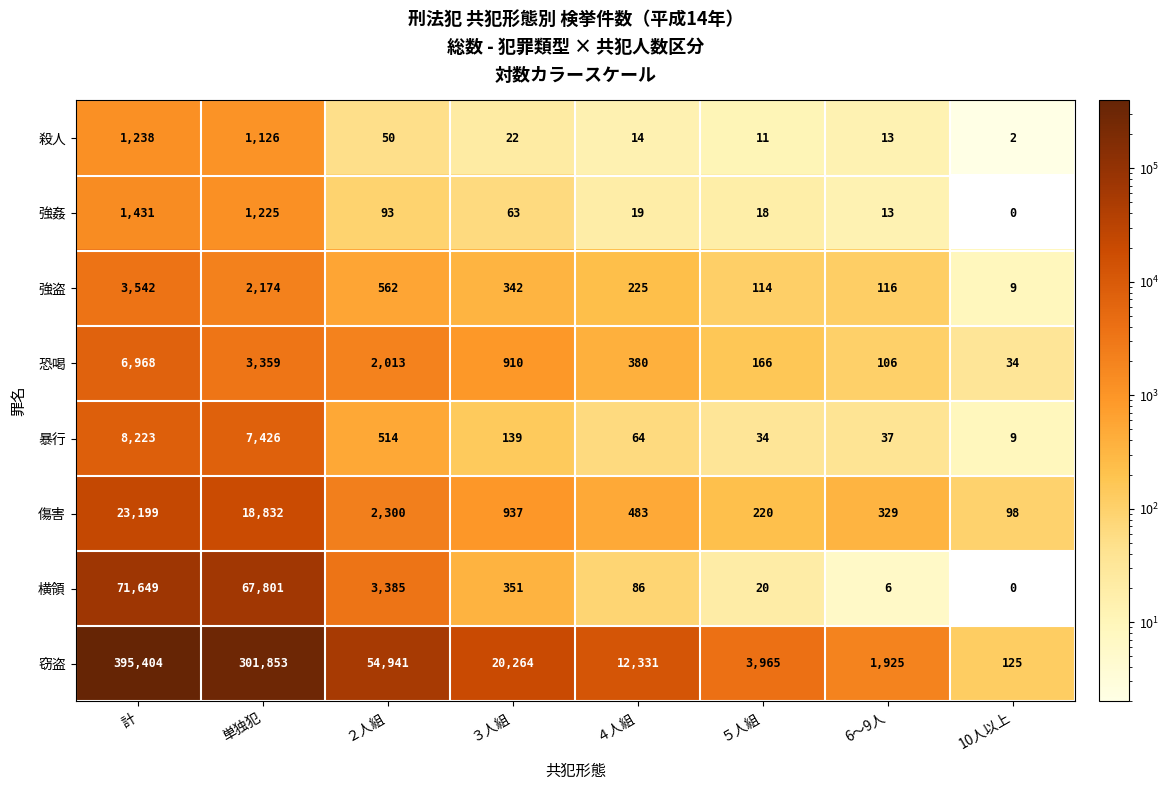

Between 計 and ３人組, which series saw the biggest shift?

窃盗